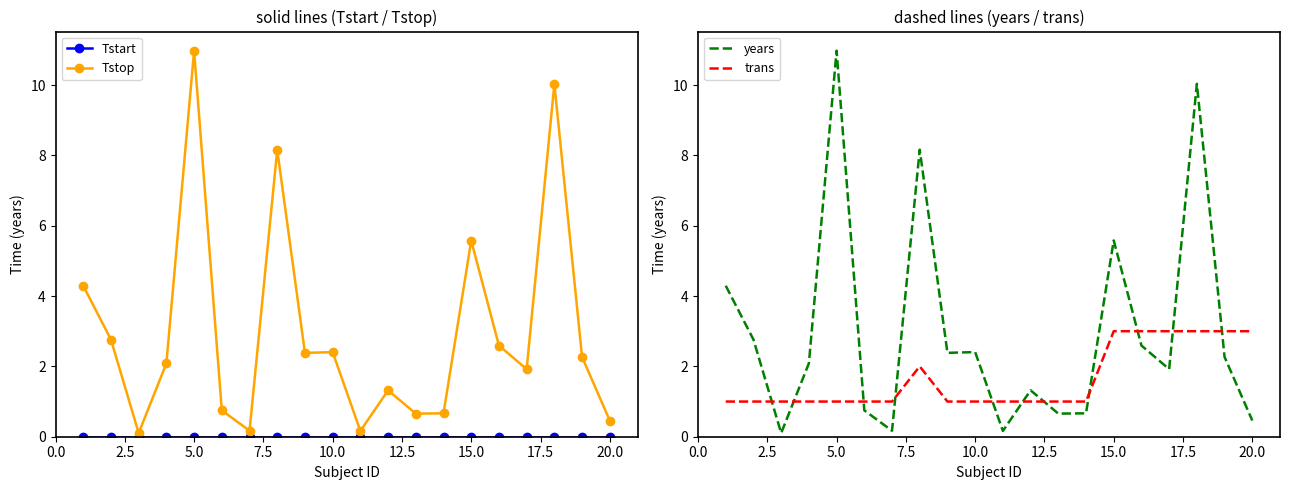

Which series ends up on top after the final intersection of trans and years?

trans